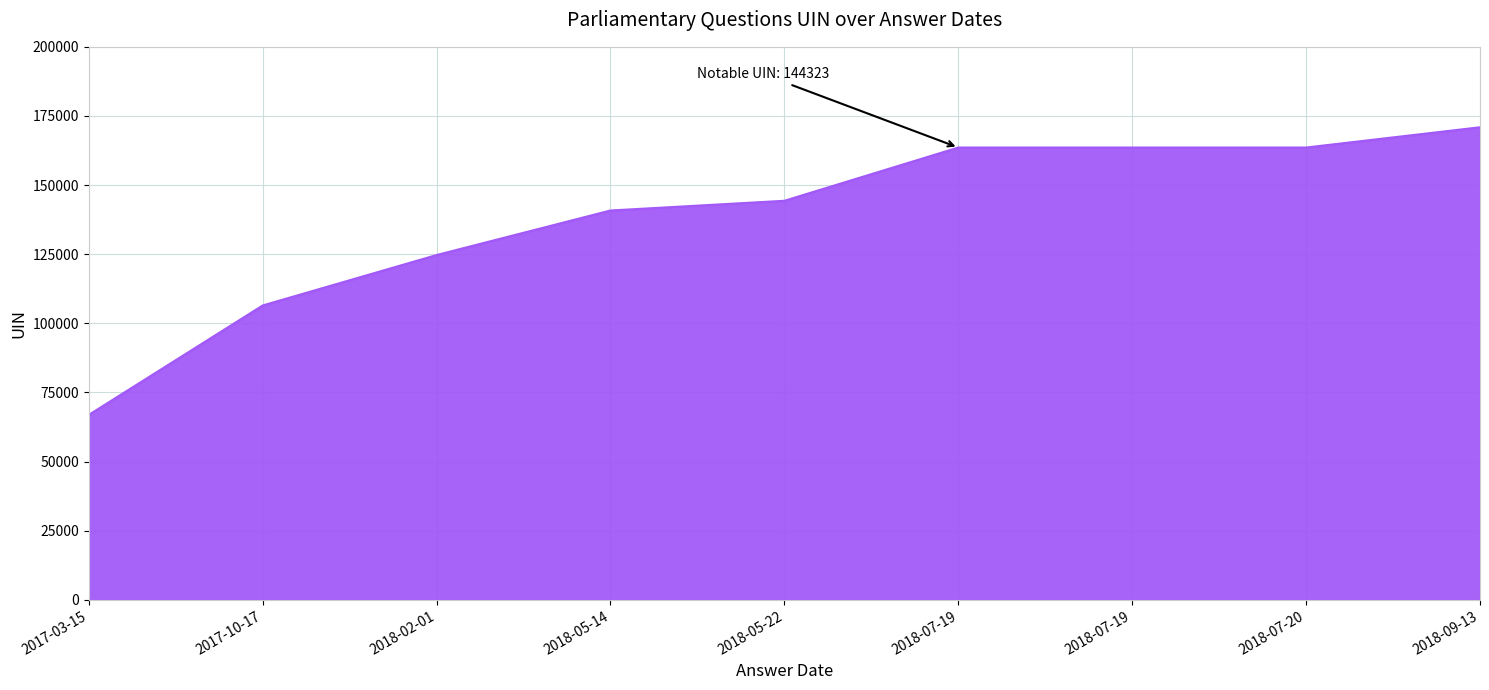

Is this an area chart (filled region under the line)?

Yes